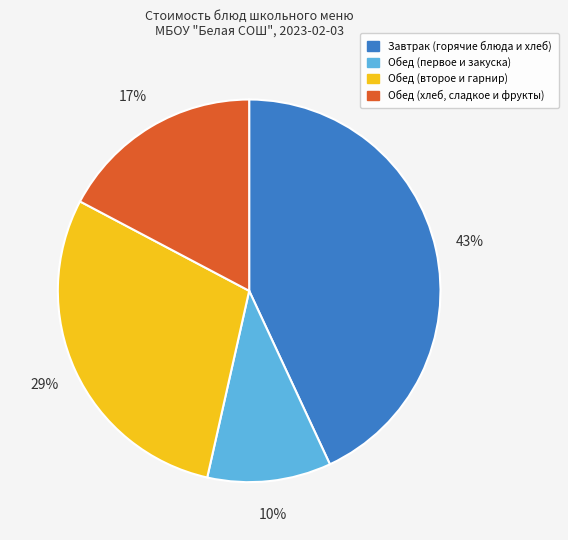

To the nearest percent, what is the difference between the largest and smallest slice percentages?

33%